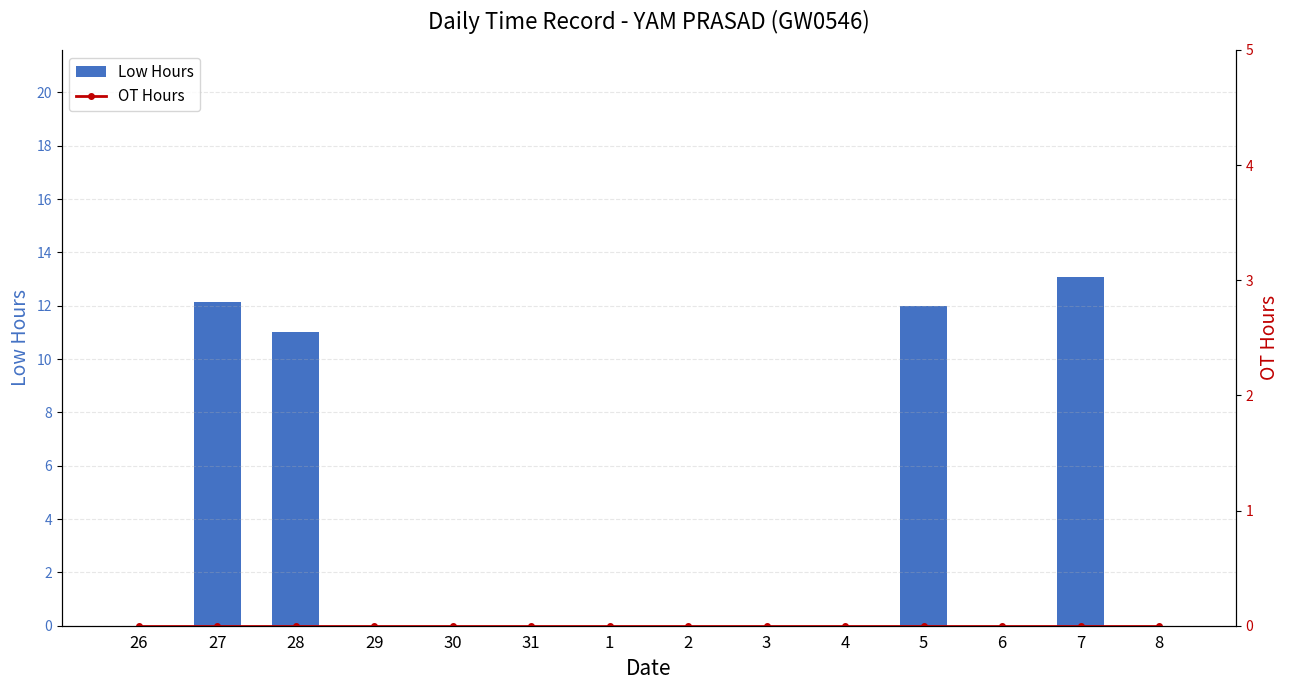

What is the label of the 7th bar from the right?

2